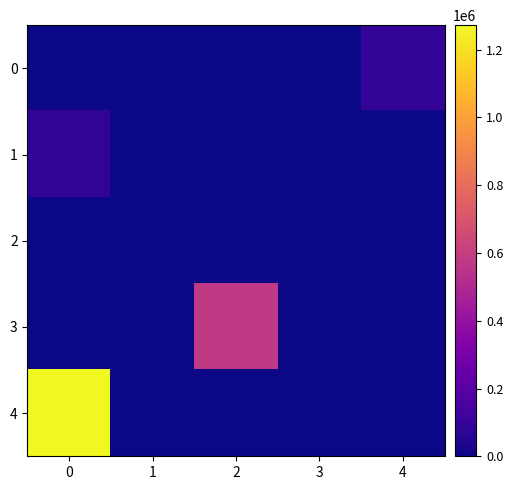

Reading left to right, extract all data points from this chart.

0: 0=0.0	1=0.0	2=0.0	3=0.0	4=92016.0
1: 0=80828.2	1=0.0	2=0.0	3=0.0	4=2720.3
2: 0=0.0	1=0.0	2=0.0	3=0.0	4=0.0
3: 0=0.0	1=0.0	2=572646.2	3=0.0	4=0.0
4: 0=1272547.2	1=0.0	2=0.0	3=0.0	4=0.0